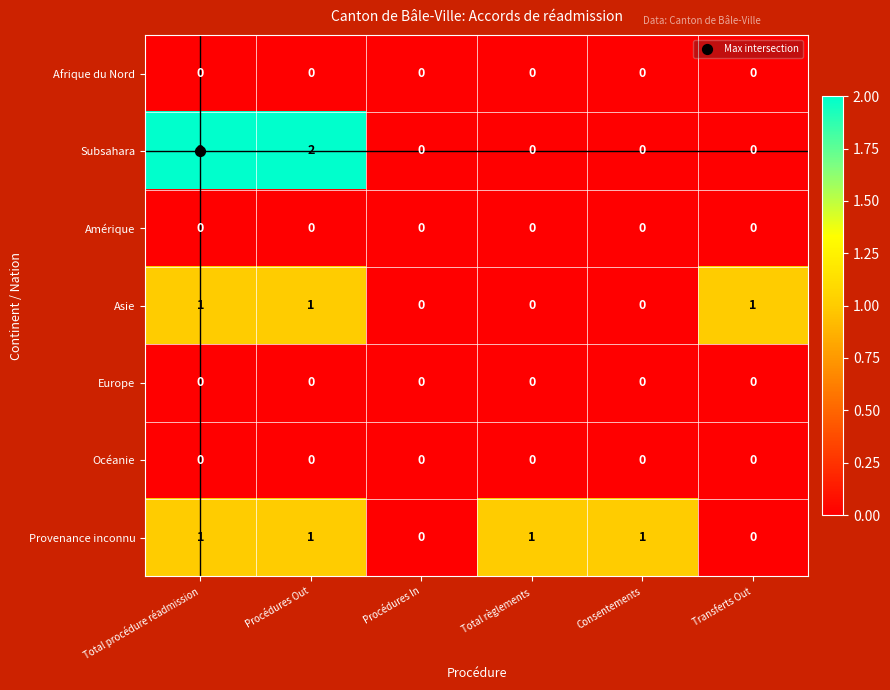

Is it true that Asie equals 1 at Transferts Out?

True